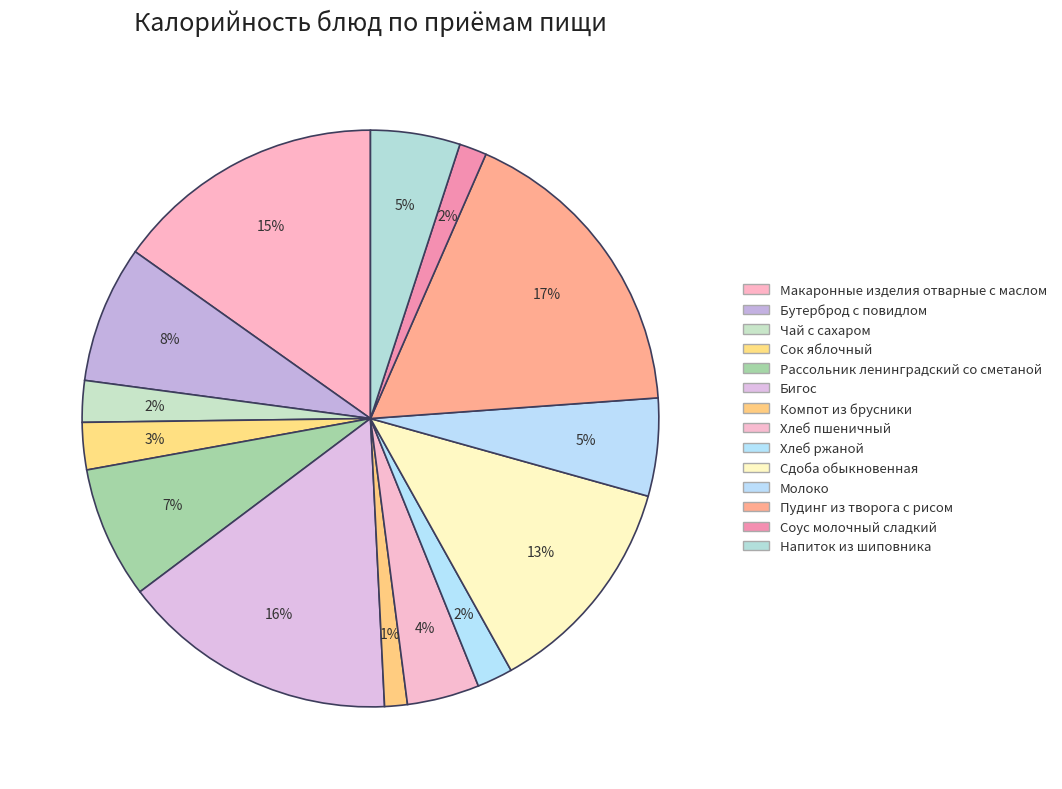

Rank the categories by value from highest to lowest.

Пудинг из творога с рисом, Бигос, Макаронные изделия отварные с маслом, Сдоба обыкновенная, Бутерброд с повидлом, Рассольник ленинградский со сметаной, Молоко, Напиток из шиповника, Хлеб пшеничный, Сок яблочный, Чай с сахаром, Хлеб ржаной, Соус молочный сладкий, Компот из брусники